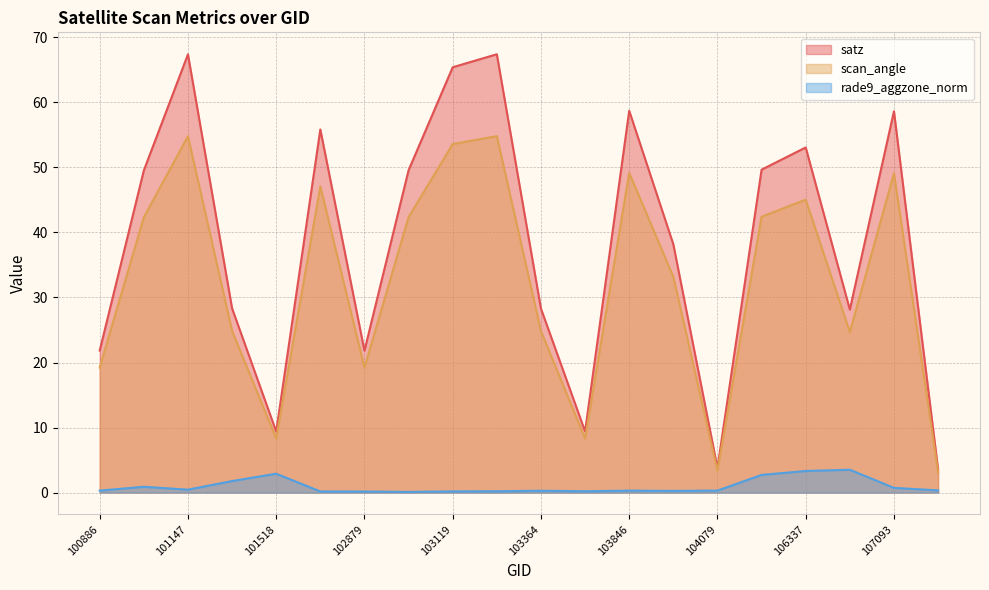

The value of satz at 103119 is 15.3. True or false?

False